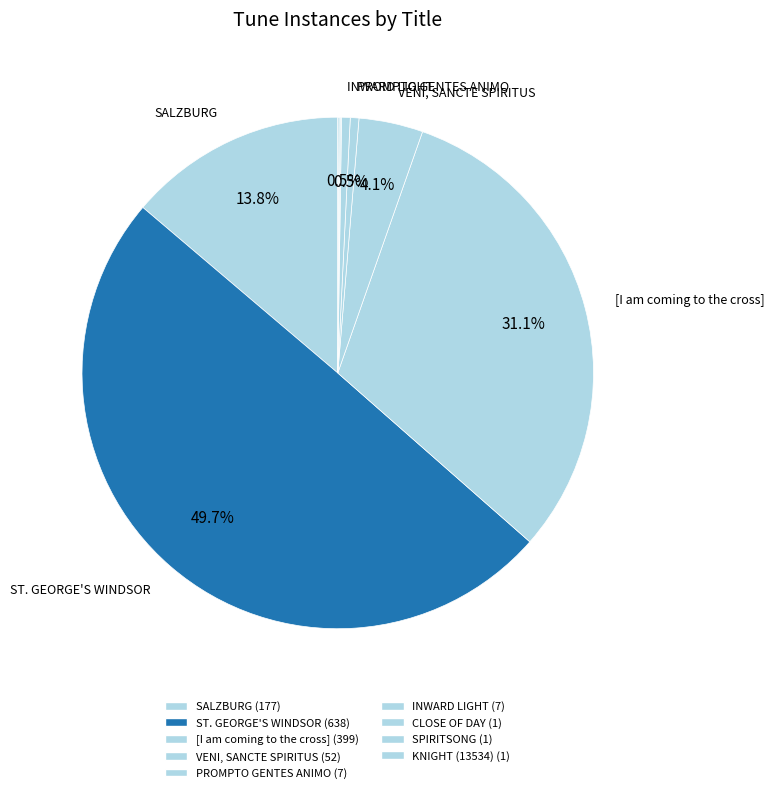

True or false: ST. GEORGE'S WINDSOR accounts for 43% of the total.

False